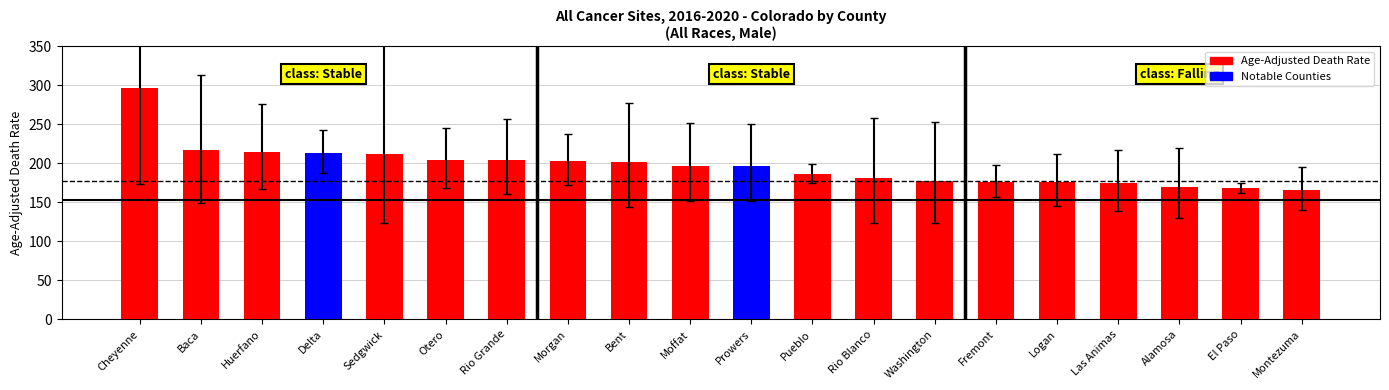

What is the label of the 15th bar from the left?

Fremont